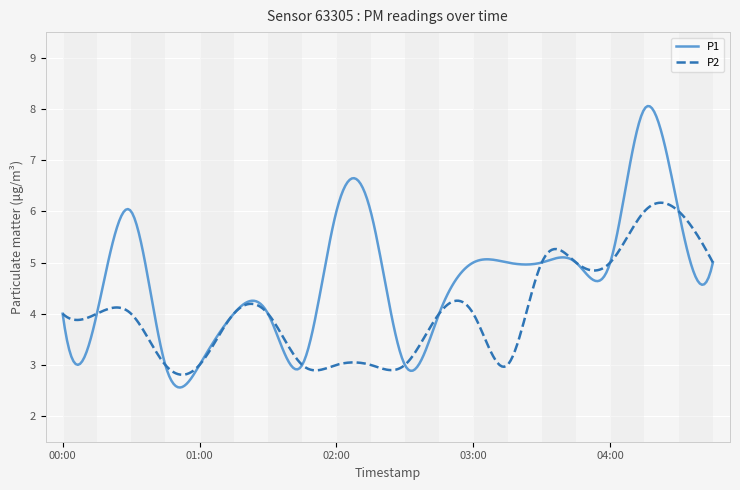

Rank the series by their average value, from lowest to highest.

P2, P1